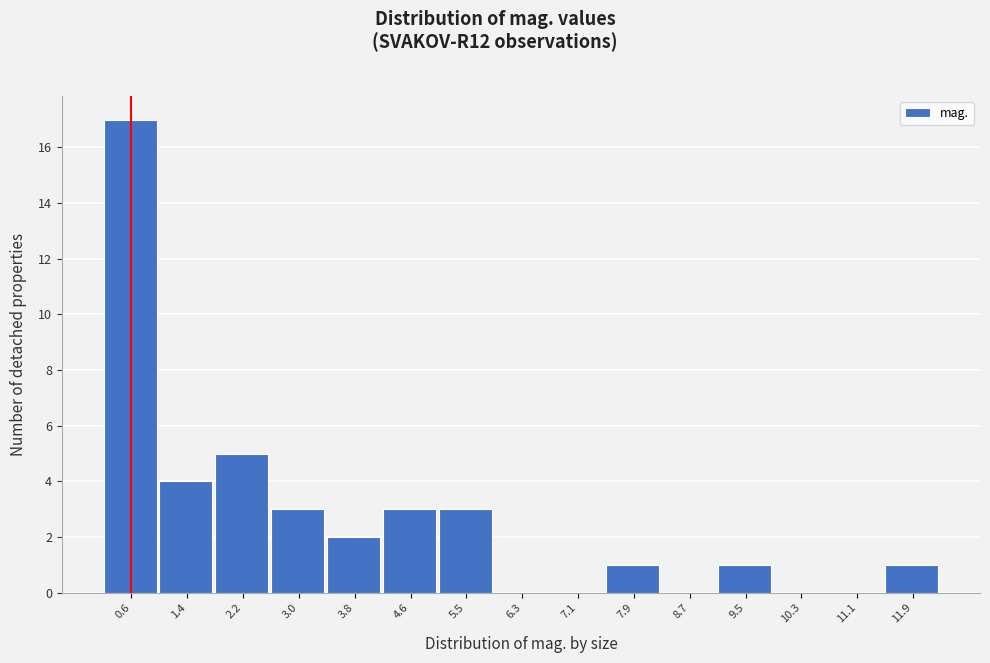

Reading right to left, what are all the values shown in this chart?

11.9=1	11.1=0	10.3=0	9.5=1	8.7=0	7.9=1	7.1=0	6.3=0	5.5=3	4.6=3	3.8=2	3.0=3	2.2=5	1.4=4	0.6=17